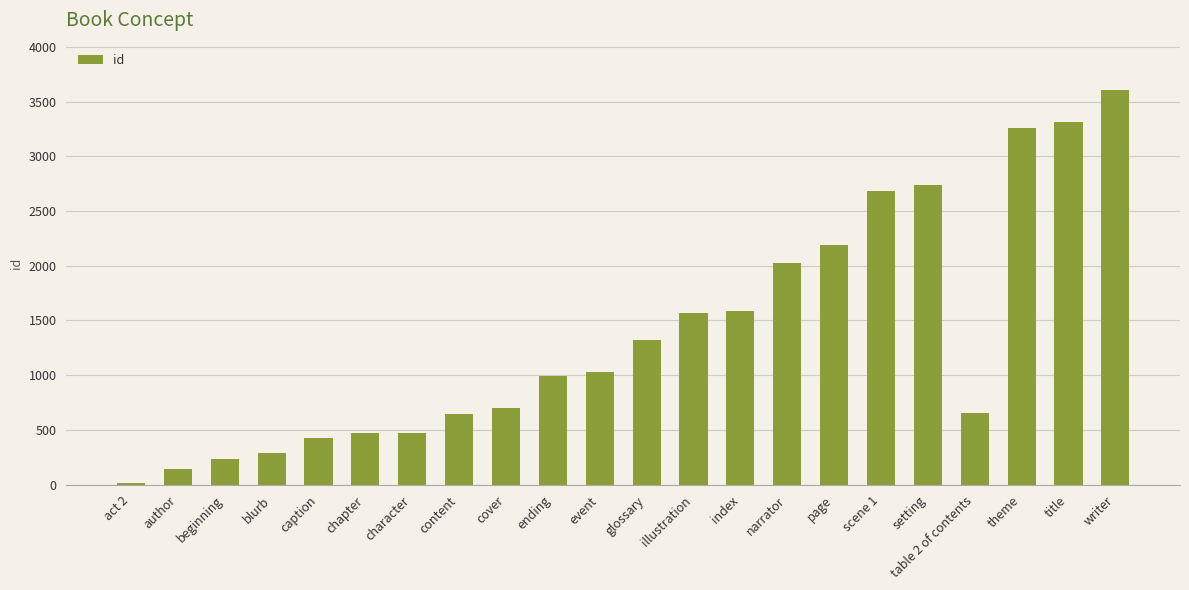

Is it true that the value at writer is 5655?

False